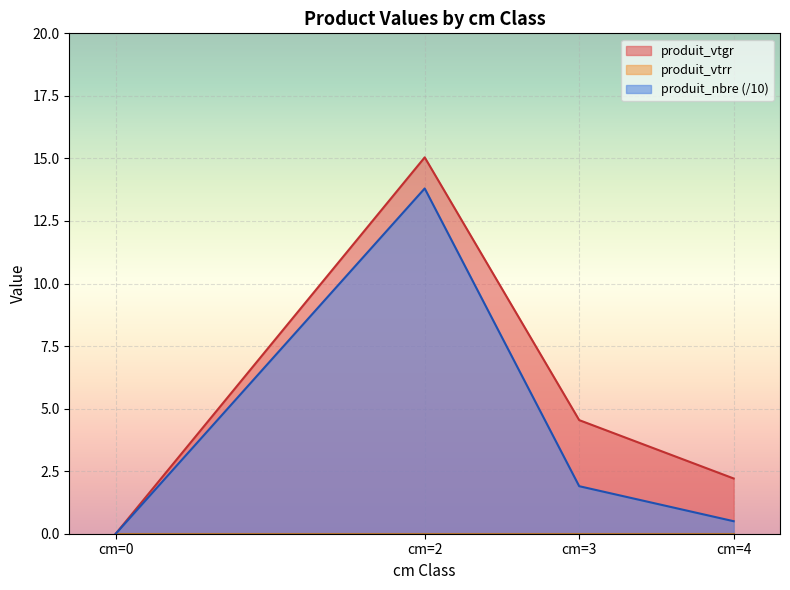

The value of produit_vtgr at cm=4 is 2.2. True or false?

True